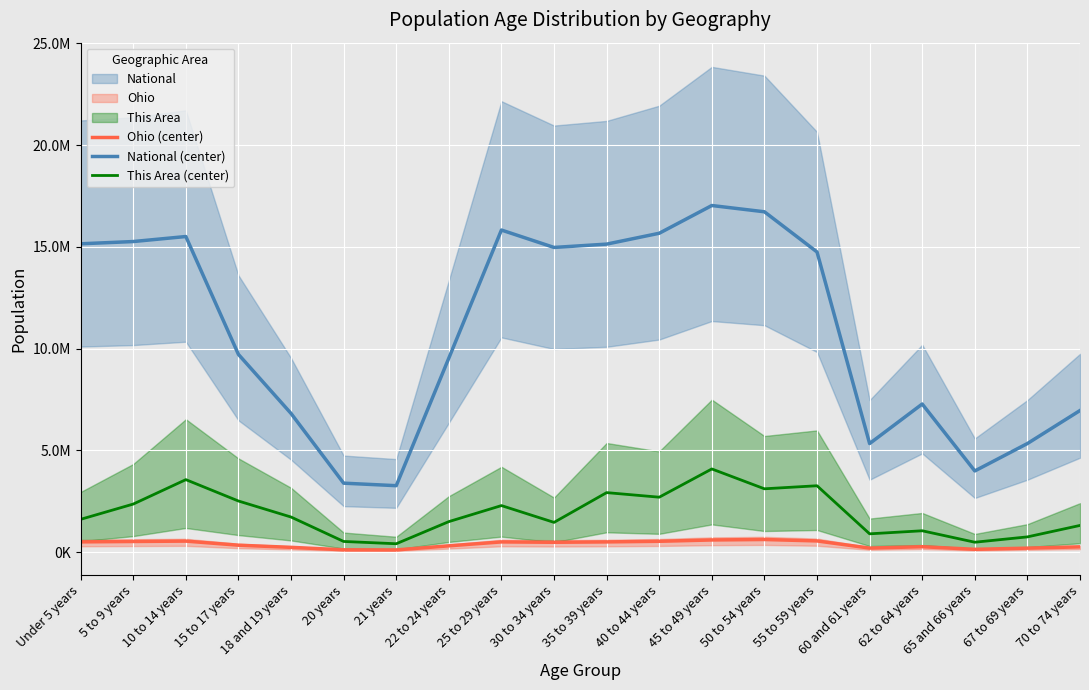

Between 45 to 49 years and 65 and 66 years, which series saw the biggest shift?

National (center)